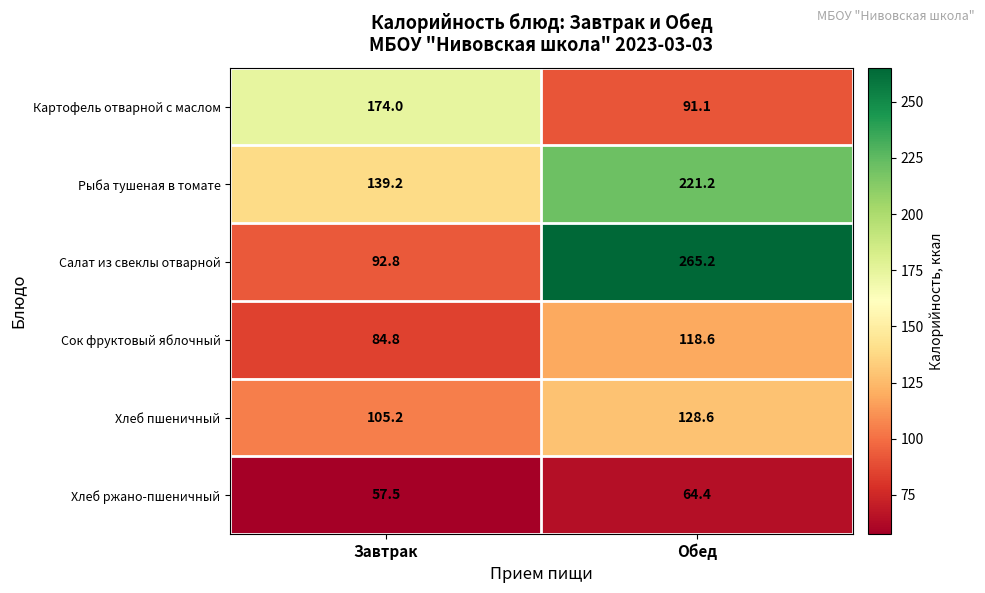

What is the smallest value displayed?

57.5